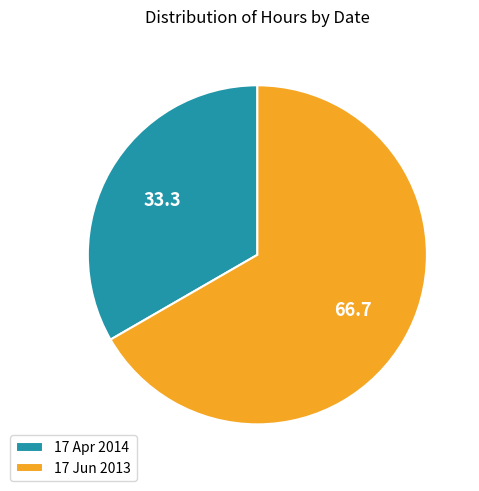

Which slice is the smallest?

17 Apr 2014